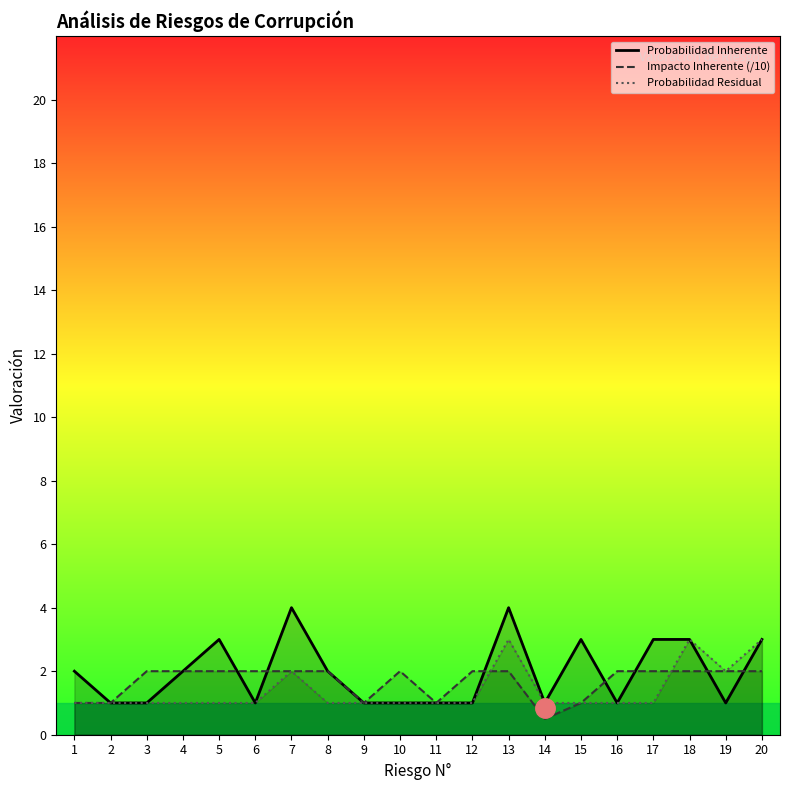

The value of Probabilidad Residual at 5 is 0.7. True or false?

False